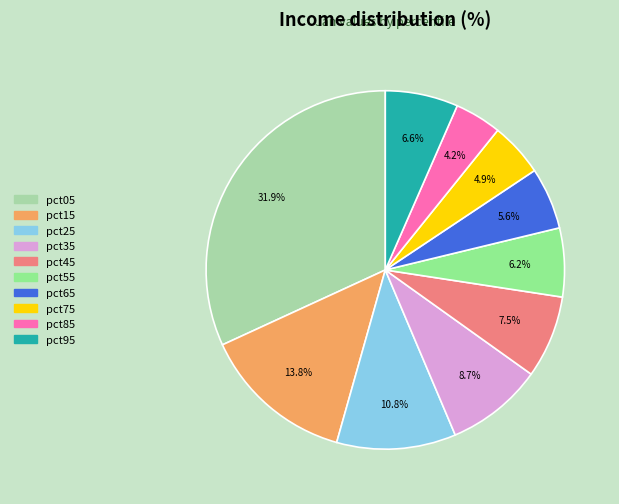

The pct35 slice represents 9% of the pie. True or false?

True